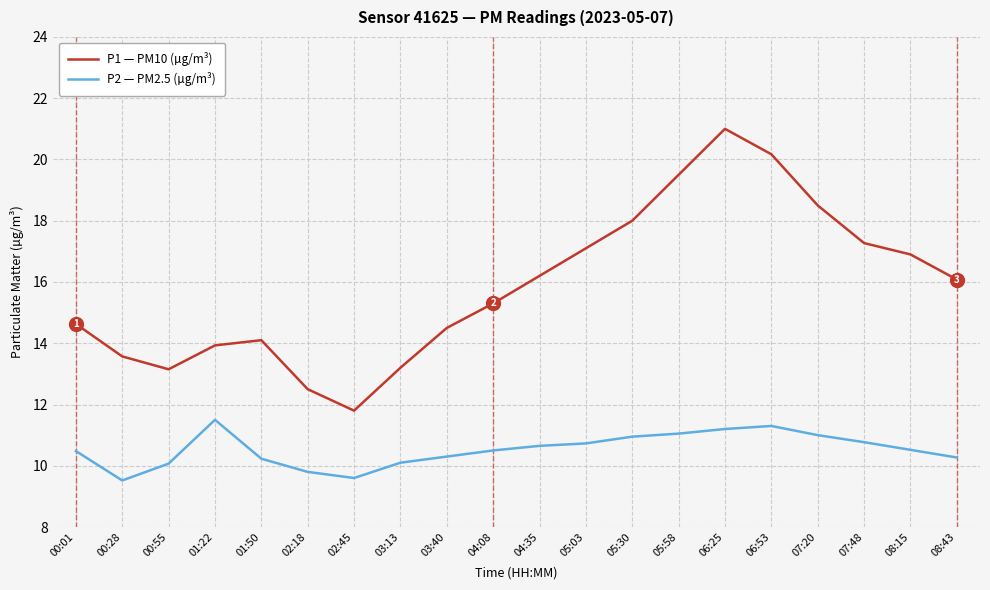

What position from the right is 01:50?

16